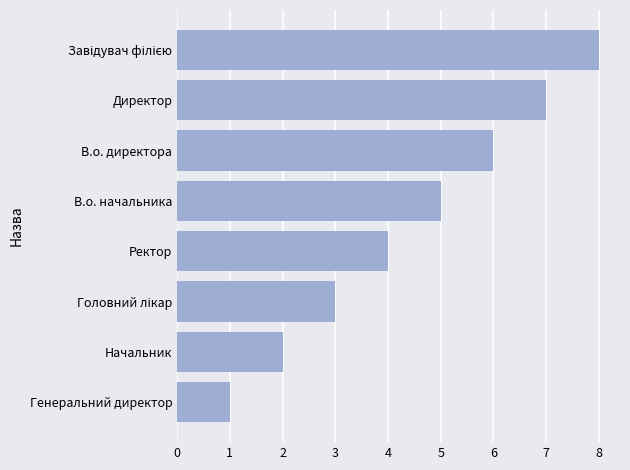

What is the maximum value shown in the chart?

8